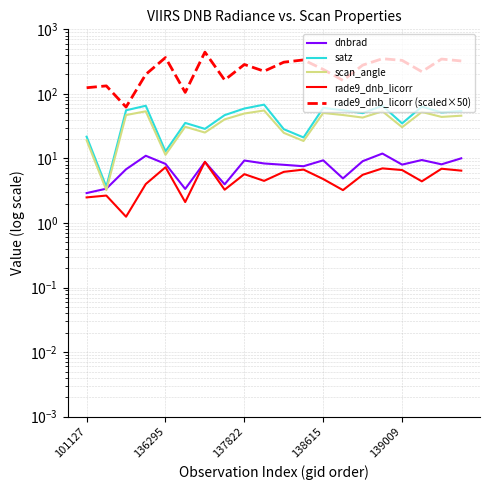

True or false: rade9_dnb_licorr (scaled×50) and satz intersect in this chart.

False